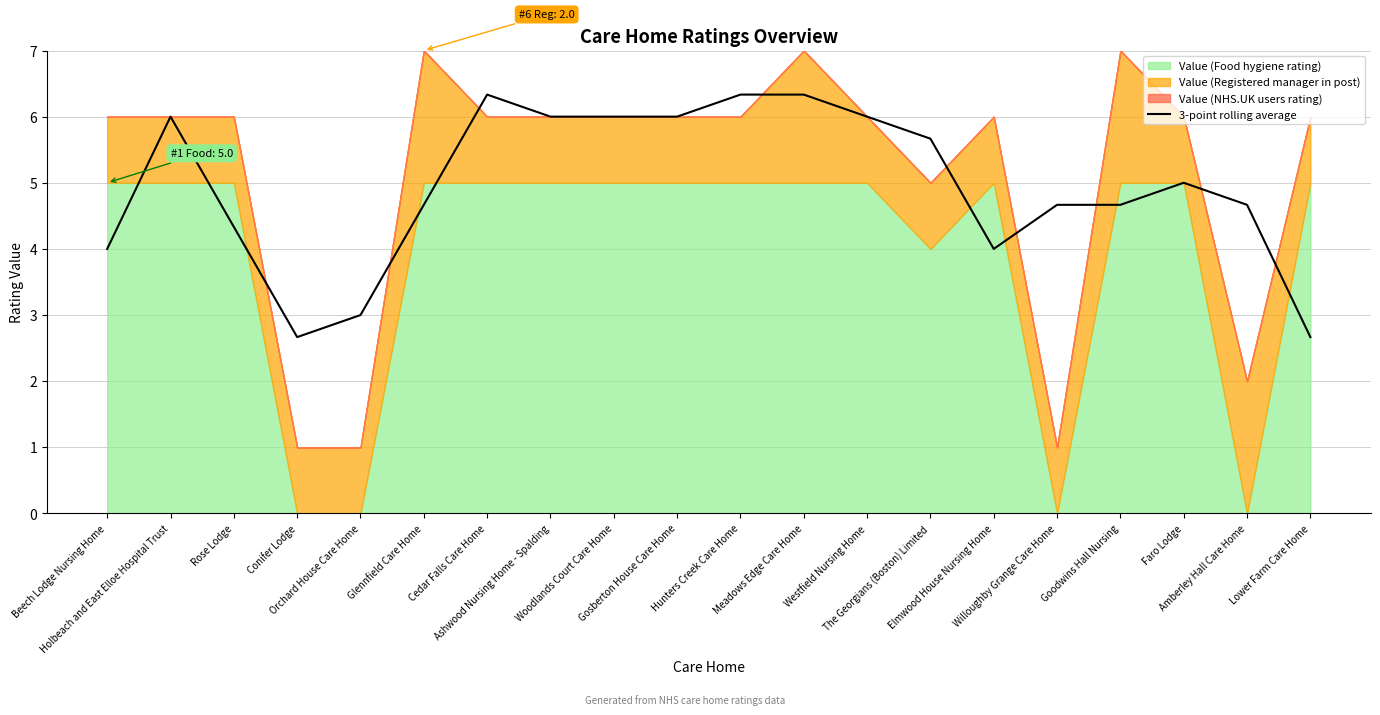

Reading left to right, extract all data points from this chart.

Beech Lodge Nursing Home=4.0	Holbeach and East Elloe Hospital Trust=6.0	Rose Lodge=4.3	Conifer Lodge=2.7	Orchard House Care Home=3.0	Glennfield Care Home=4.7	Cedar Falls Care Home=6.3	Ashwood Nursing Home - Spalding=6.0	Woodlands Court Care Home=6.0	Gosberton House Care Home=6.0	Hunters Creek Care Home=6.3	Meadows Edge Care Home=6.3	Westfield Nursing Home=6.0	The Georgians (Boston) Limited=5.7	Elmwood House Nursing Home=4.0	Willoughby Grange Care Home=4.7	Goodwins Hall Nursing=4.7	Faro Lodge=5.0	Amberley Hall Care Home=4.7	Lower Farm Care Home=2.7